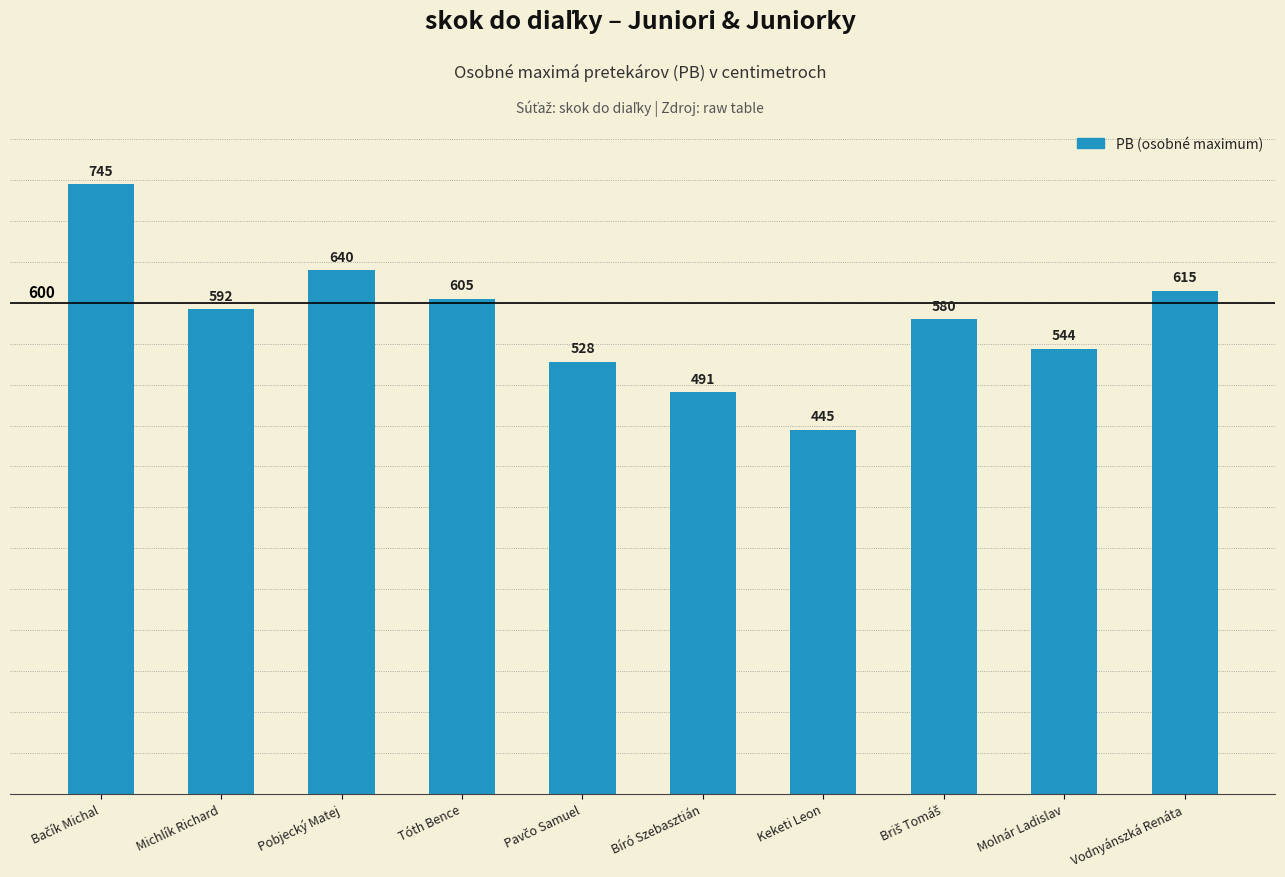

What is the difference between the values at Vodnyánszká Renáta and Pobjecký Matej?

25